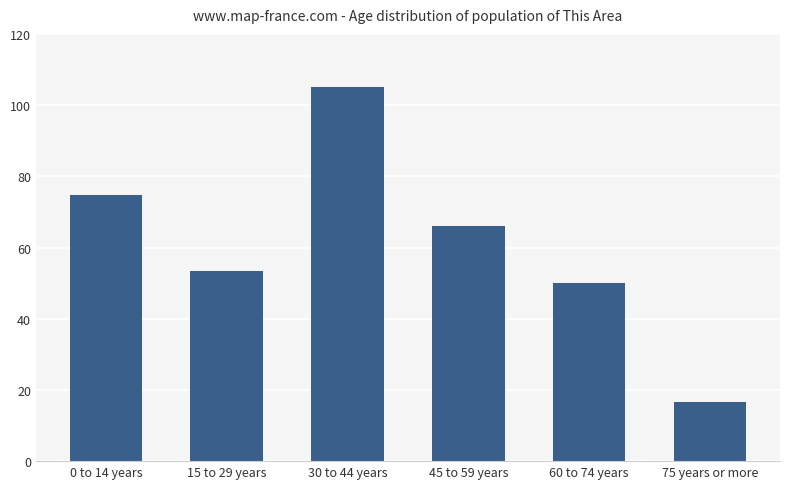

The chart shows a value of 1100 at 45 to 59 years. True or false?

False